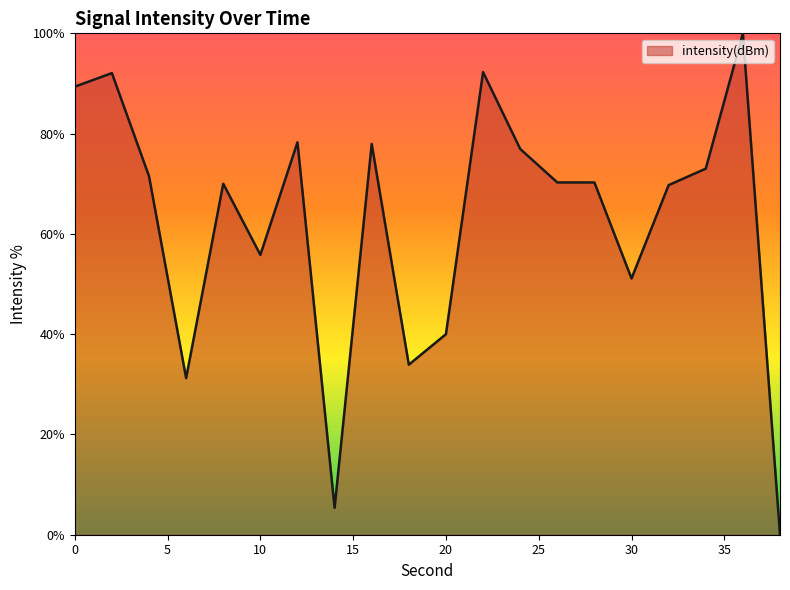

What is the difference between the maximum and minimum values?

100.0